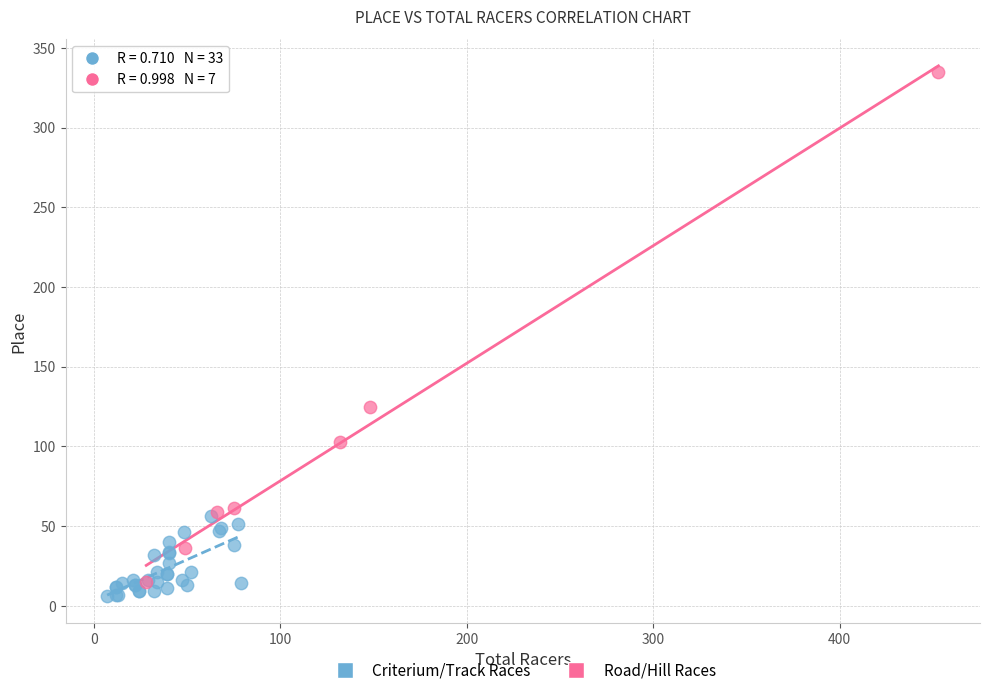

Which series reaches the maximum Y coordinate?

Road/Hill Races